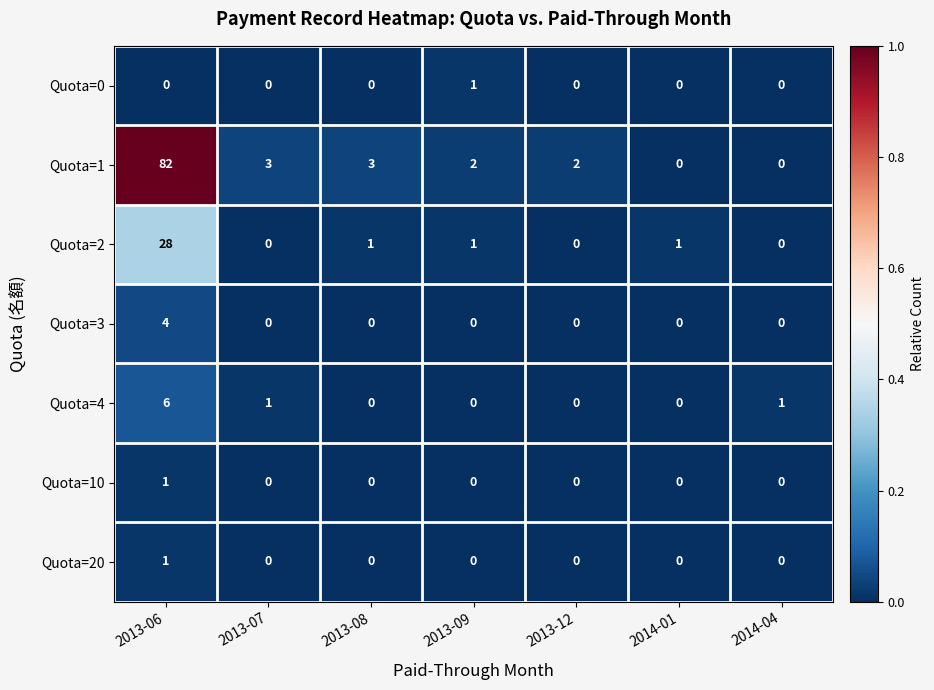

Which series has the widest spread of values?

Quota=1